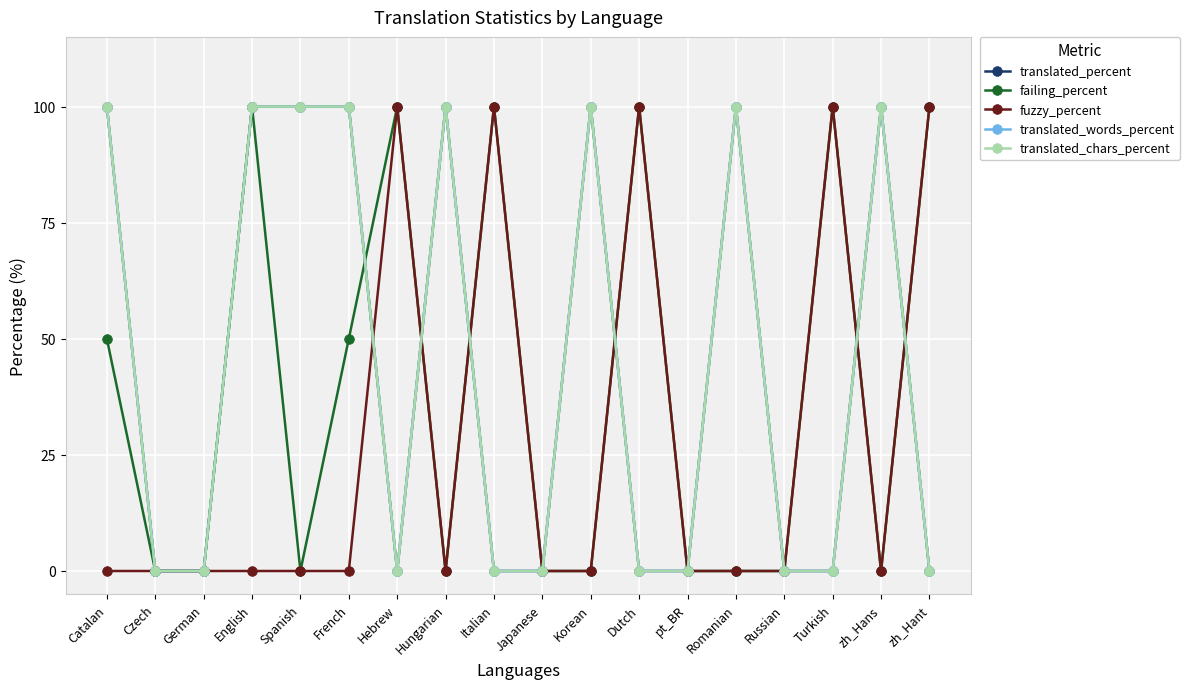

True or false: failing_percent and translated_chars_percent cross at least once.

True